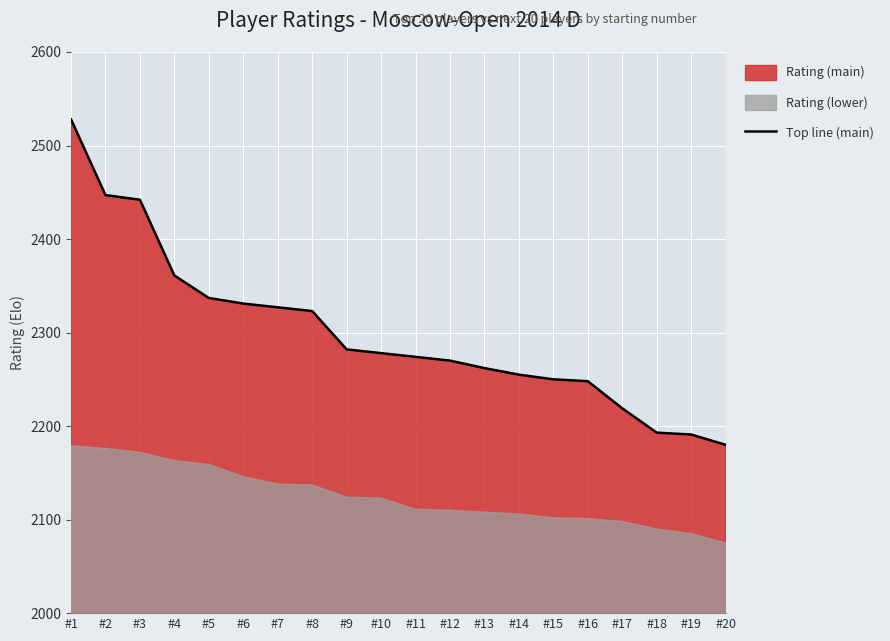

Does the chart display data point markers on the line(s)?

No